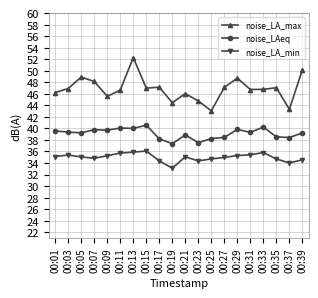

Which series has the largest total across all categories?

noise_LA_max